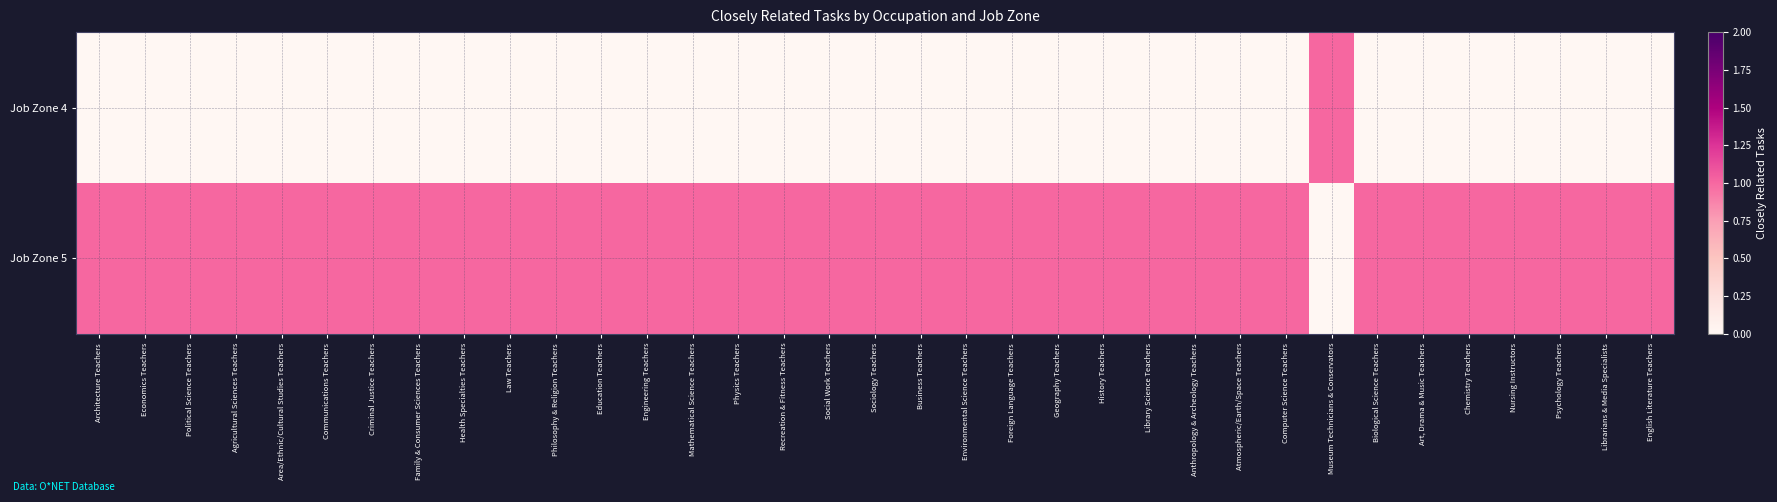

What is the total value across all series at Sociology Teachers?

1